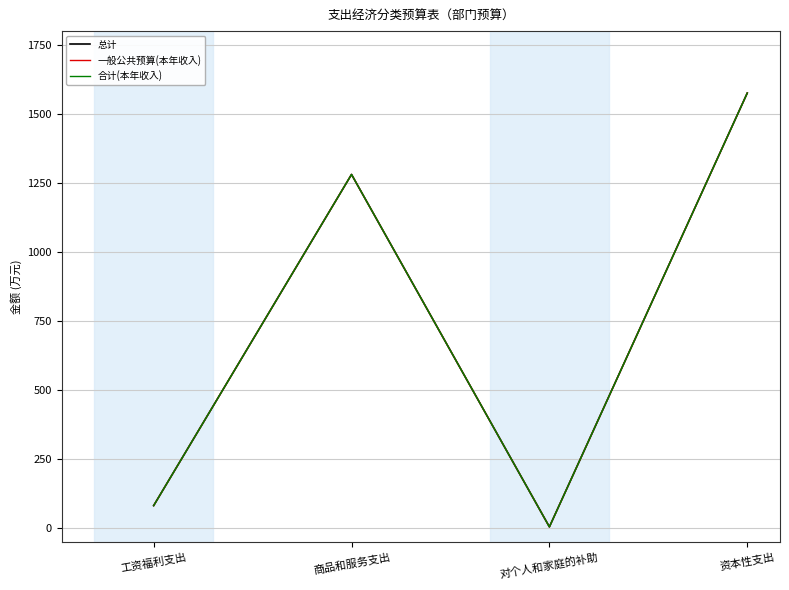

What is the sum of the 总计 values at 商品和服务支出 and 资本性支出?

2857.0